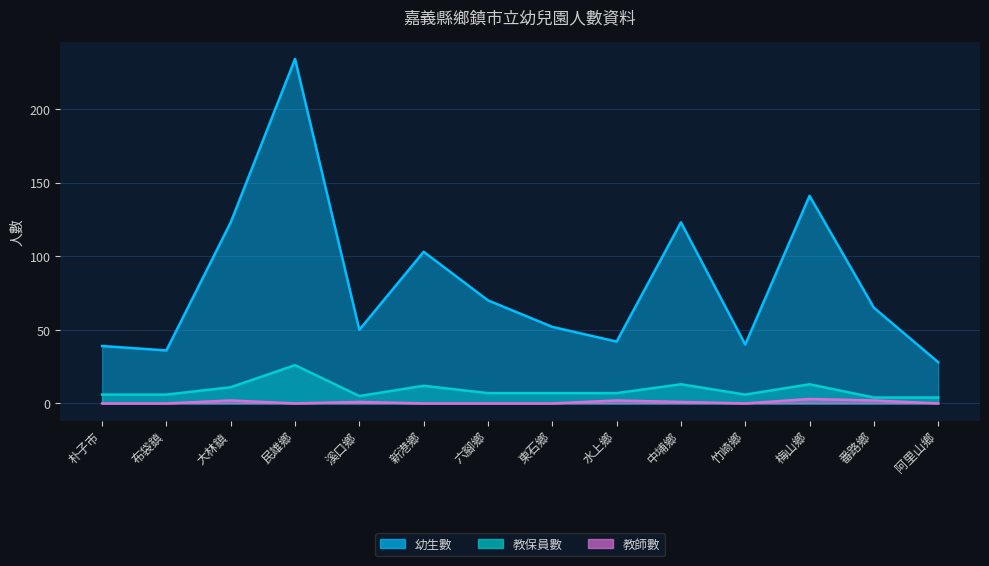

True or false: 教保員數 and 教師數 cross at least once.

False